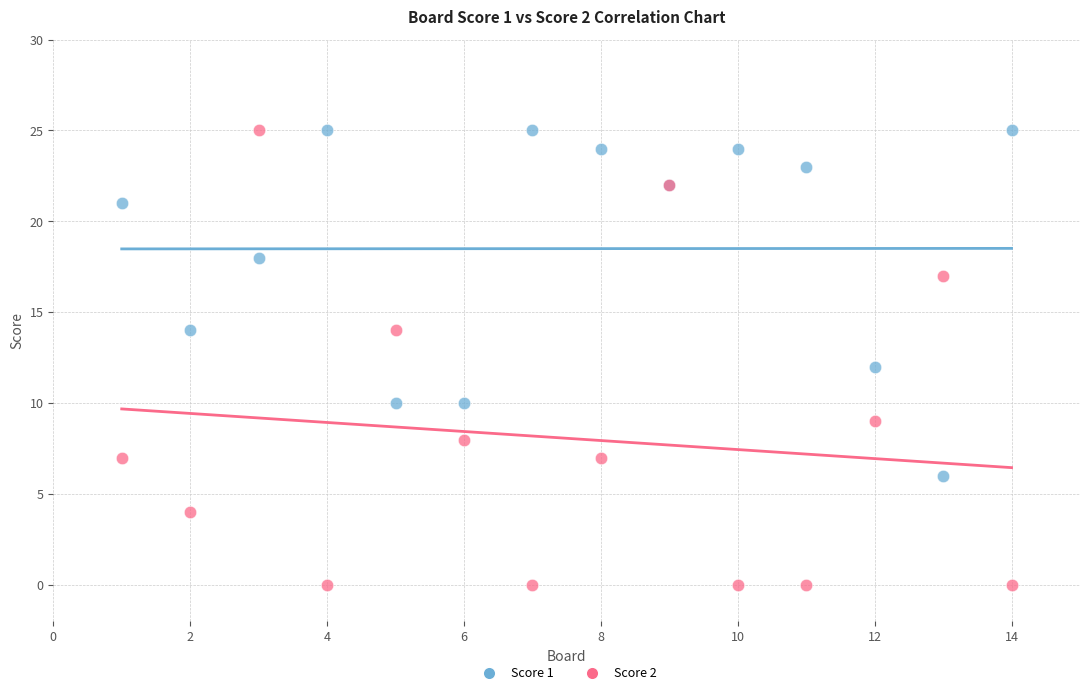

Which series has the largest Y range (max minus min)?

Score 2